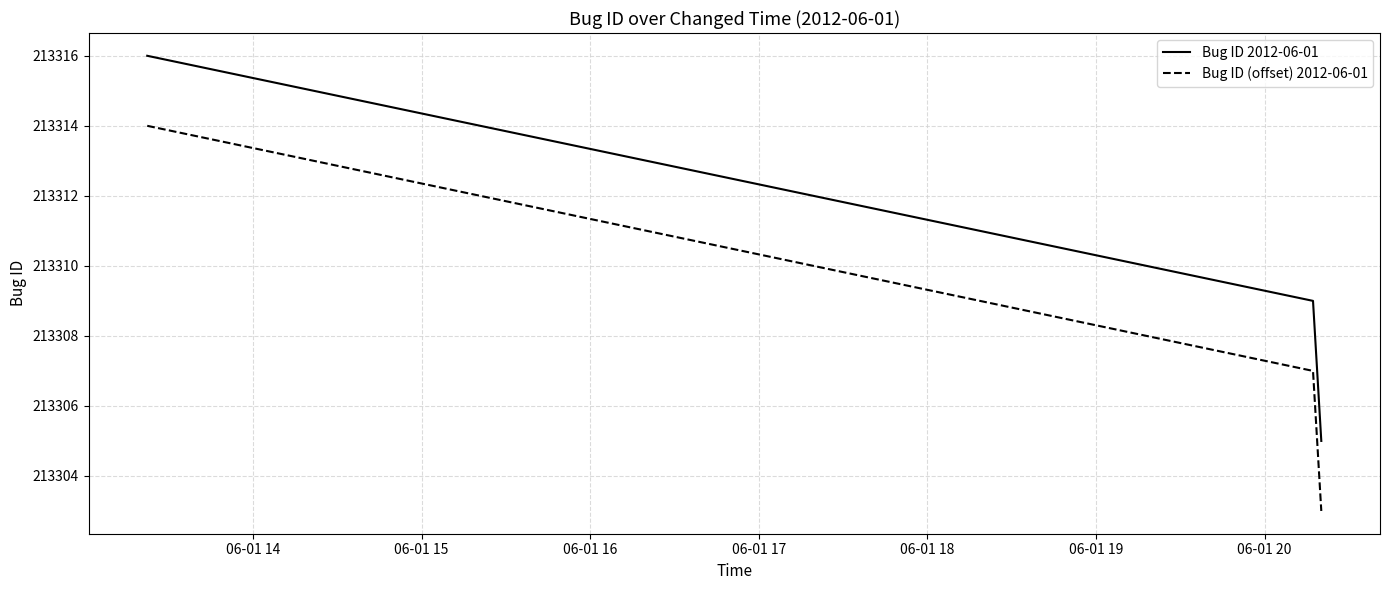

What are all the series names shown in the legend?

Bug ID 2012-06-01, Bug ID (offset) 2012-06-01